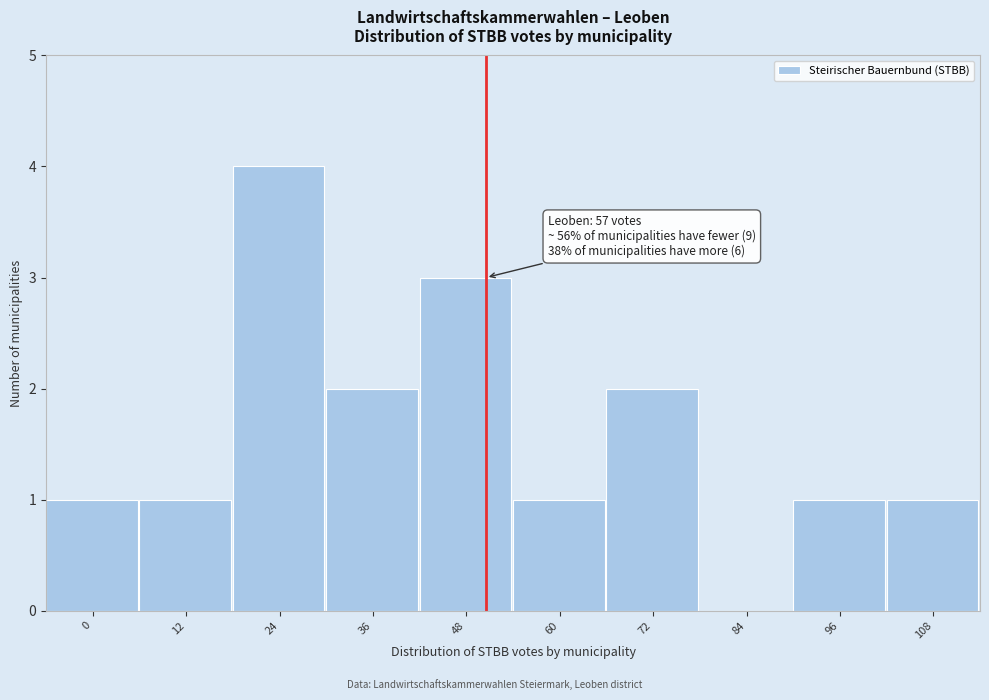

Reading left to right, extract all data points from this chart.

0=1	12=1	24=4	36=2	48=3	60=1	72=2	84=0	96=1	108=1